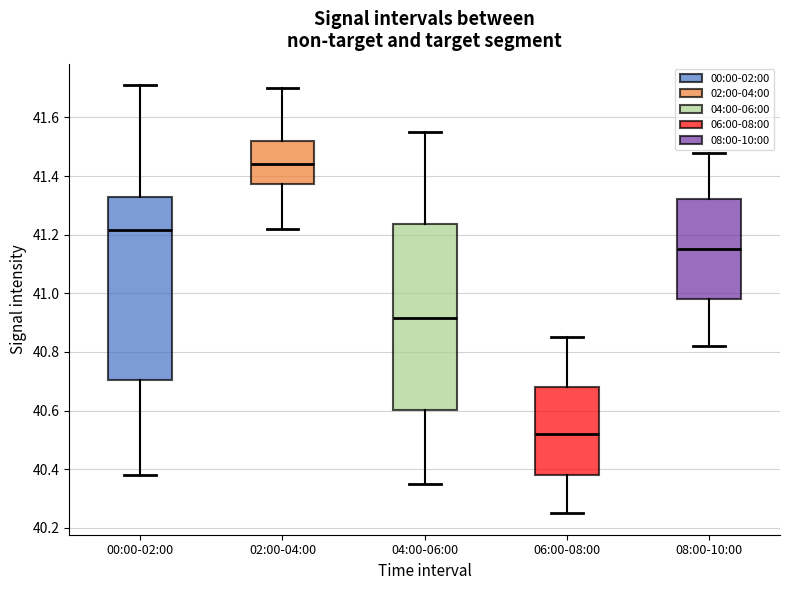

Where does the median line of the box for 00:00-02:00 sit on the y-axis? The values are not printed on the chart, so give them approximately, as read against the axis.

41.22